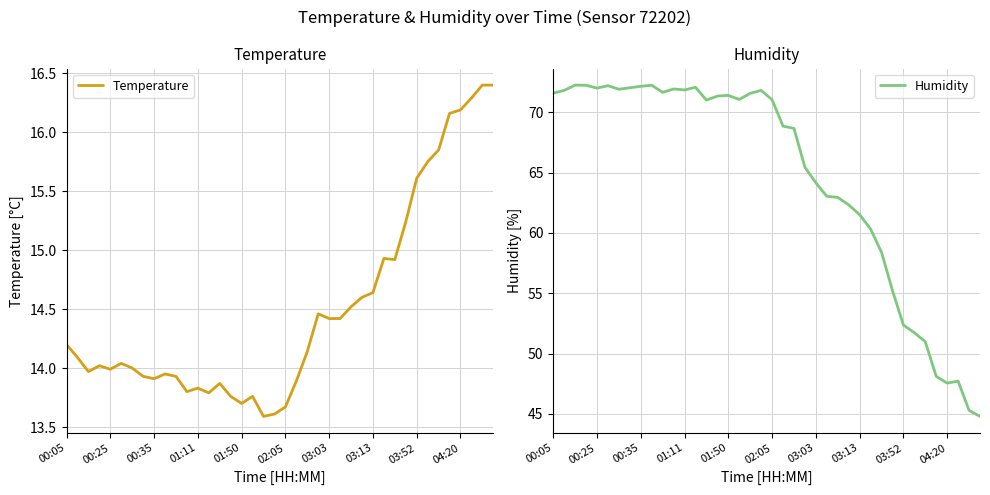

What is the difference between the highest and lowest values at 23?

51.0